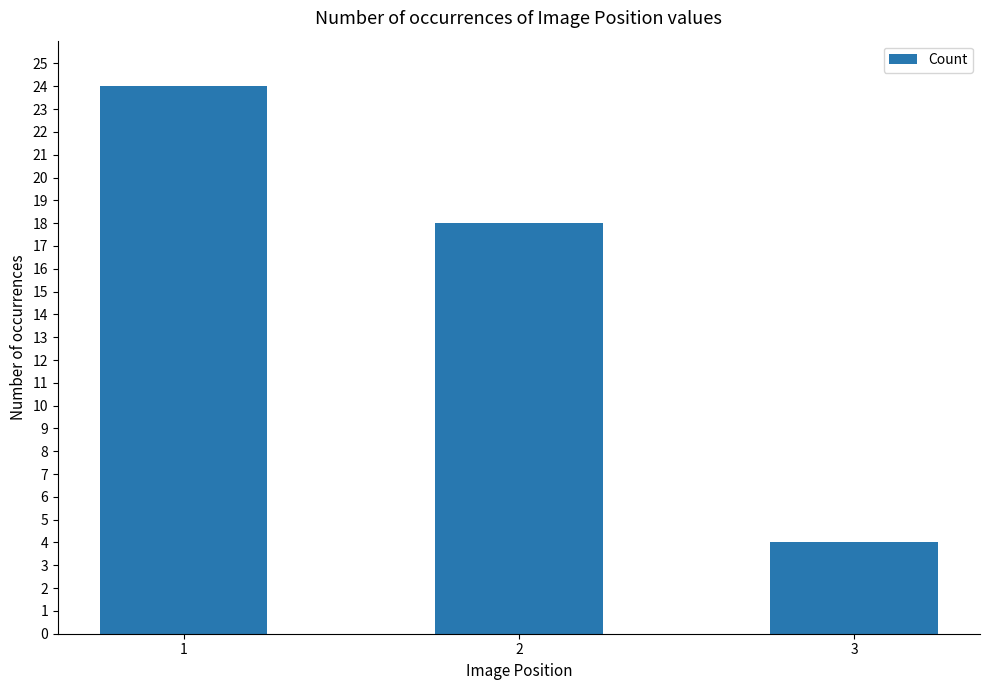

At which label does the data first exceed 18?

1